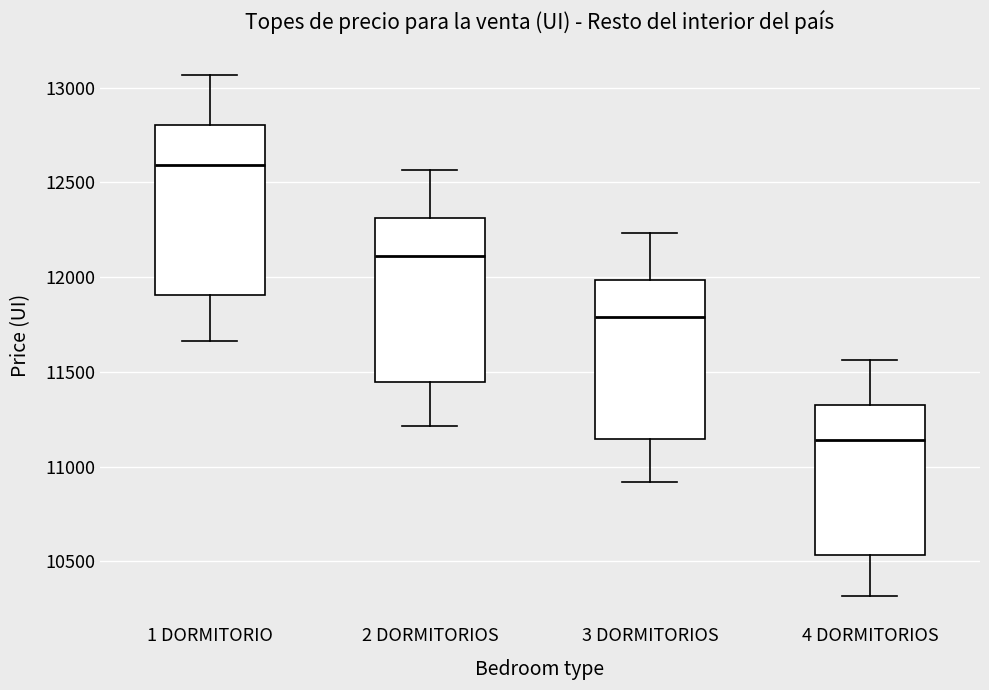

Reading left to right, transcribe this box plot: for each box, give where its median line is, the range the box spans, and where its two whiskers end, as read against the y-axis. The values are not printed on the chart, so give them approximately, as read against the axis.

1 DORMITORIO: median 12600, box 11900 to 12800, whiskers 11650 to 13050
2 DORMITORIOS: median 12100, box 11450 to 12300, whiskers 11200 to 12550
3 DORMITORIOS: median 11800, box 11150 to 12000, whiskers 10900 to 12250
4 DORMITORIOS: median 11150, box 10550 to 11350, whiskers 10300 to 11550